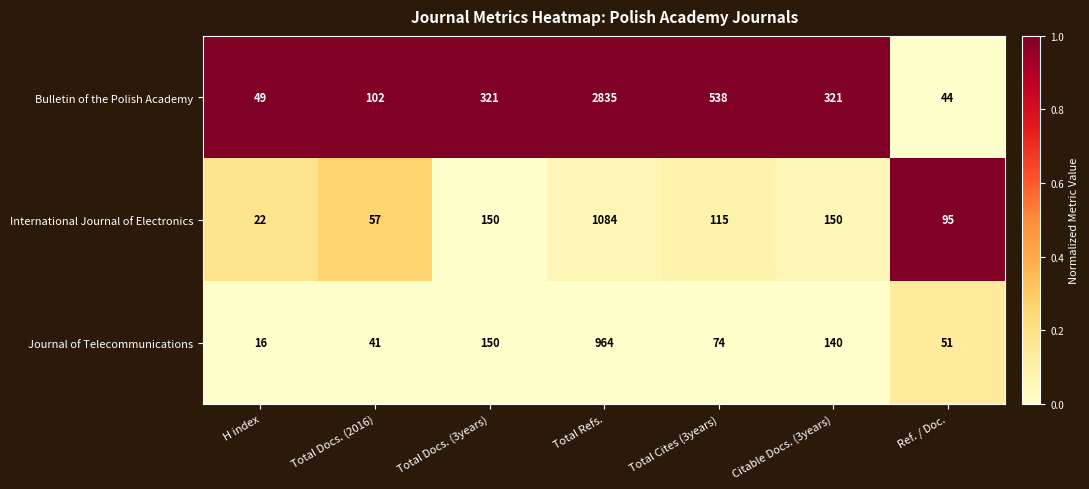

At which category does the chart reach its peak across all series?

Total Refs.